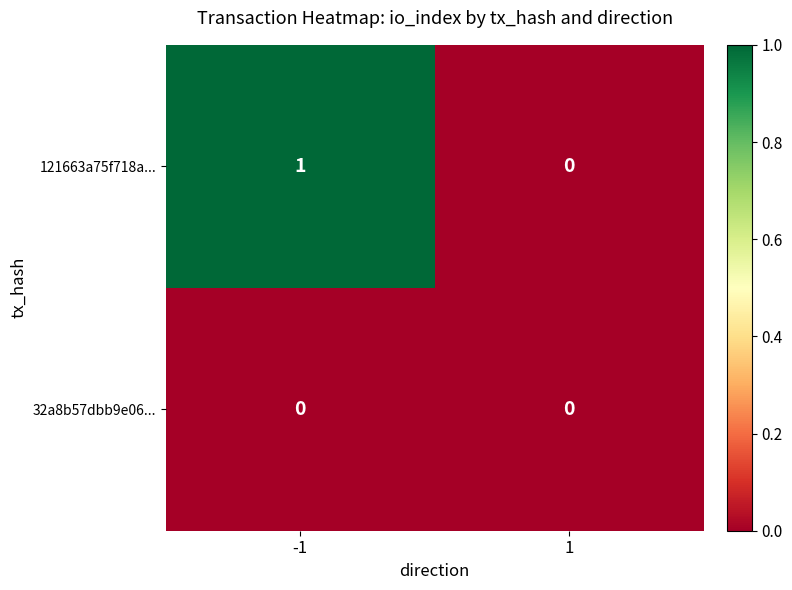

How many data points does each series have?

2